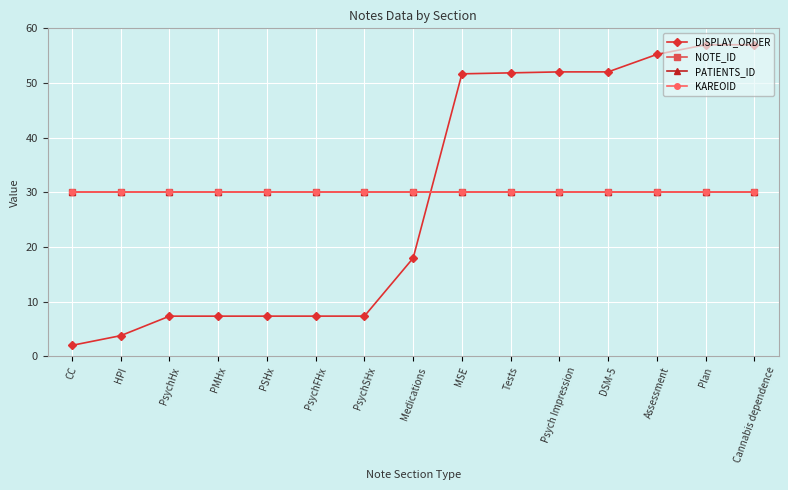

What is the value of the PATIENTS_ID point at the 2nd from the left?

30.0